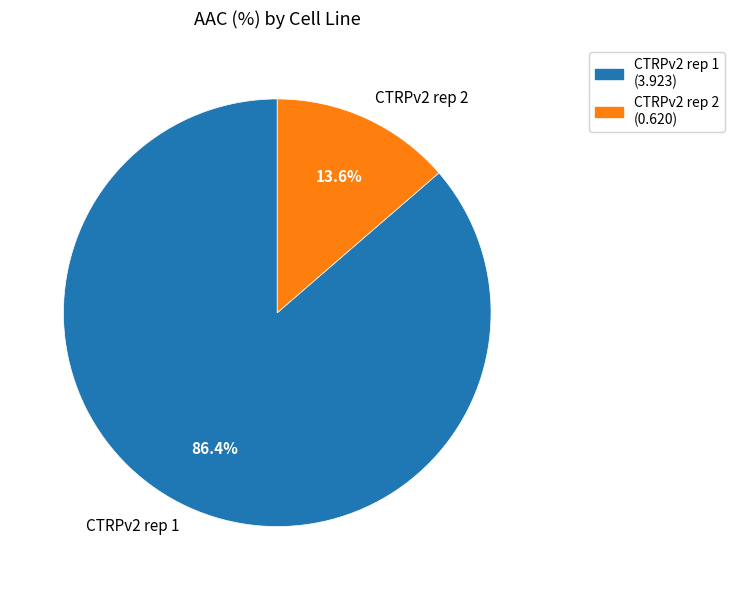

Which category accounts for the majority?

CTRPv2 rep 1